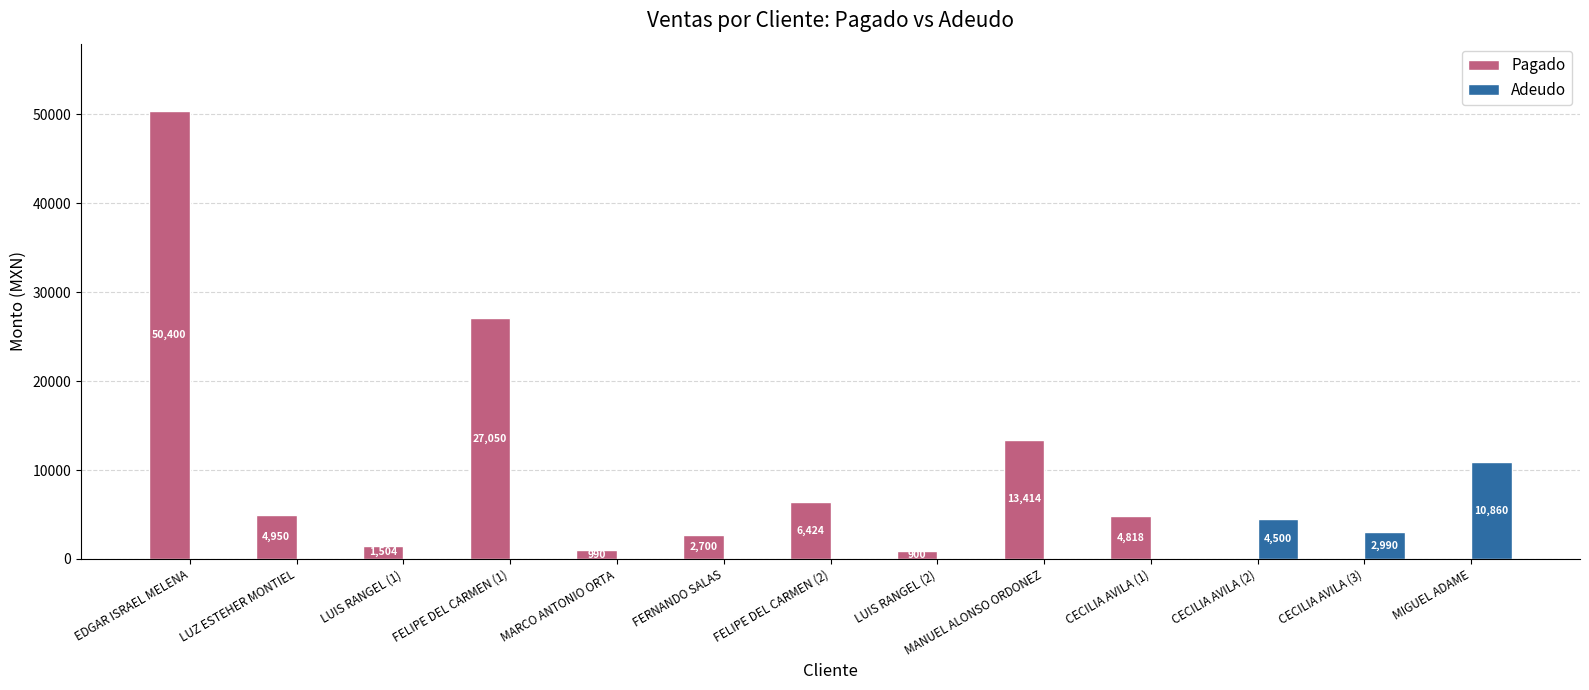

What is the sum of the Pagado values at CECILIA AVILA (2) and CECILIA AVILA (1)?

4818